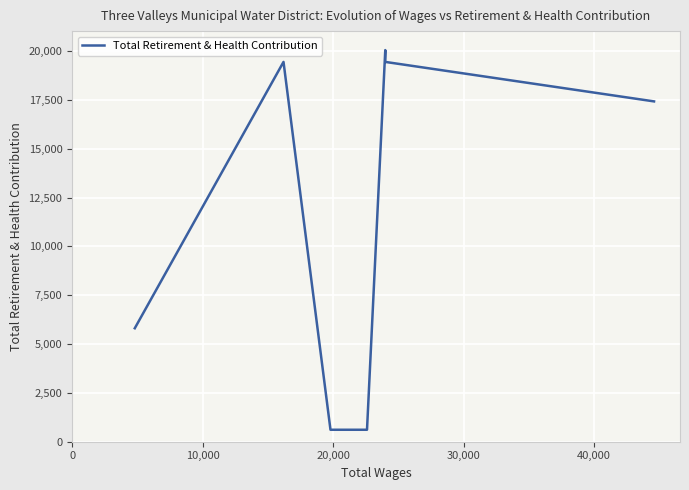

What position from the left is 0?

1